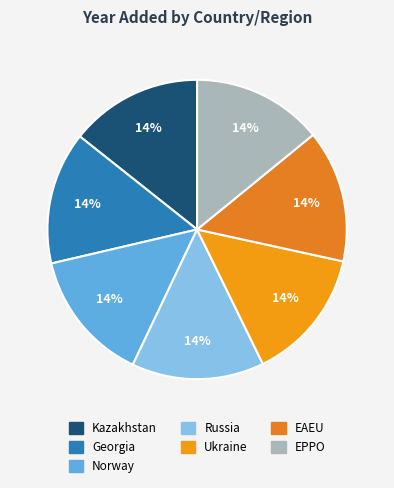

How many slices are in this pie chart?

7